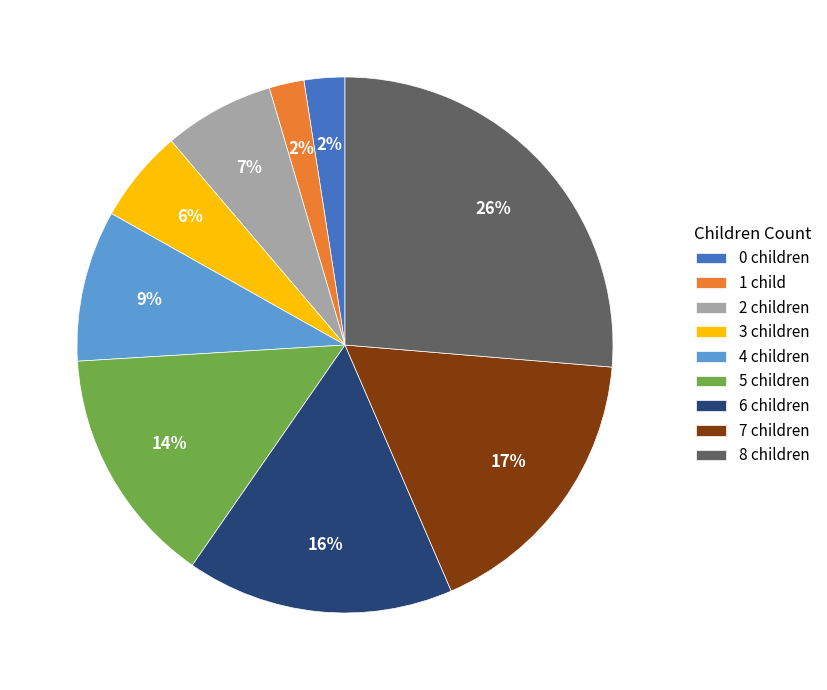

Do 5 children and 2 children together represent more than half of the pie?

No